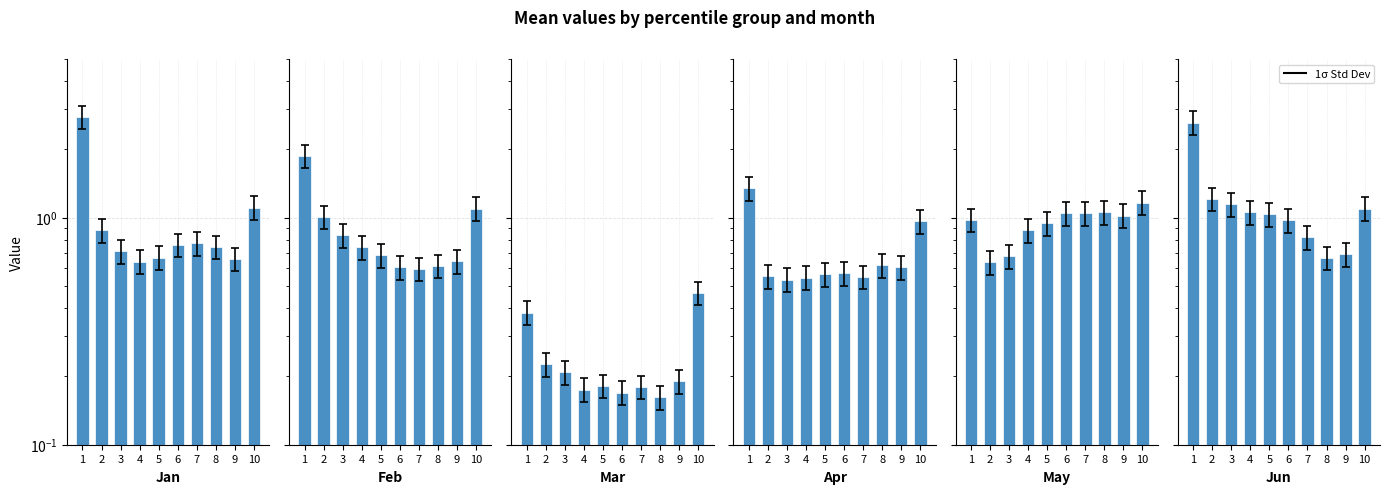

What is the difference between the second highest and minimum values in the Mar series?

0.2